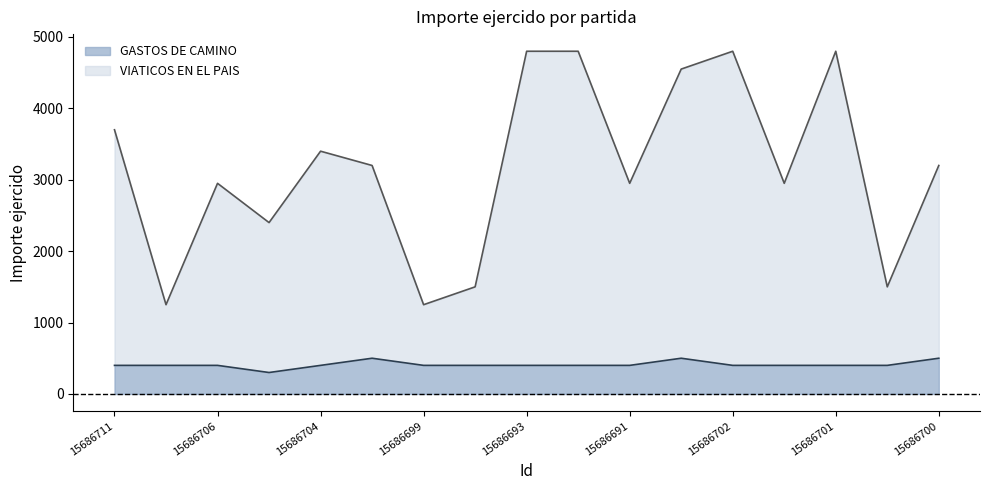

True or false: VIATICOS EN EL PAIS and GASTOS DE CAMINO intersect in this chart.

False